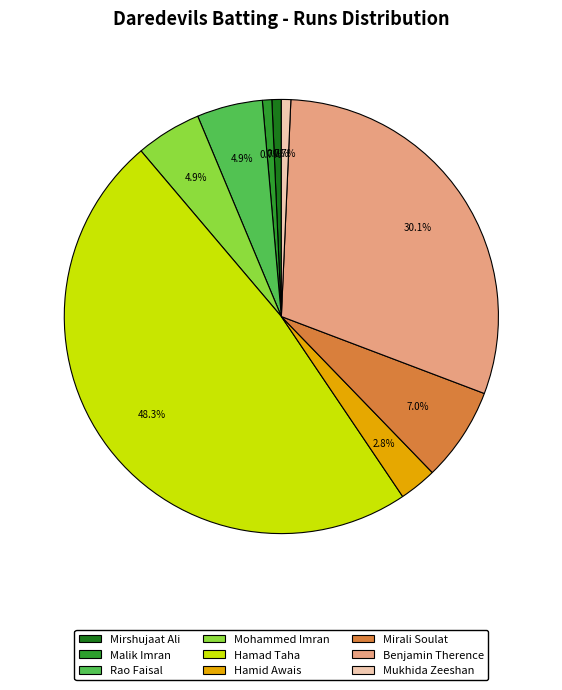

How many slices are in this pie chart?

9